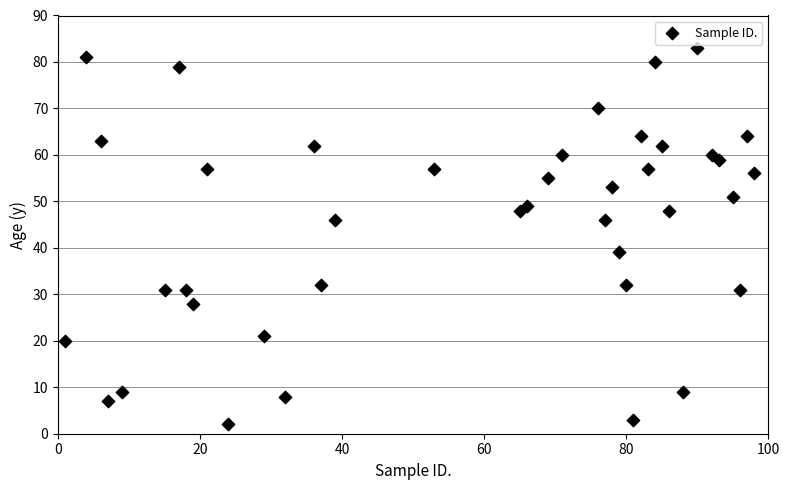

What Y value in the scatter plot is closest to 42?

39